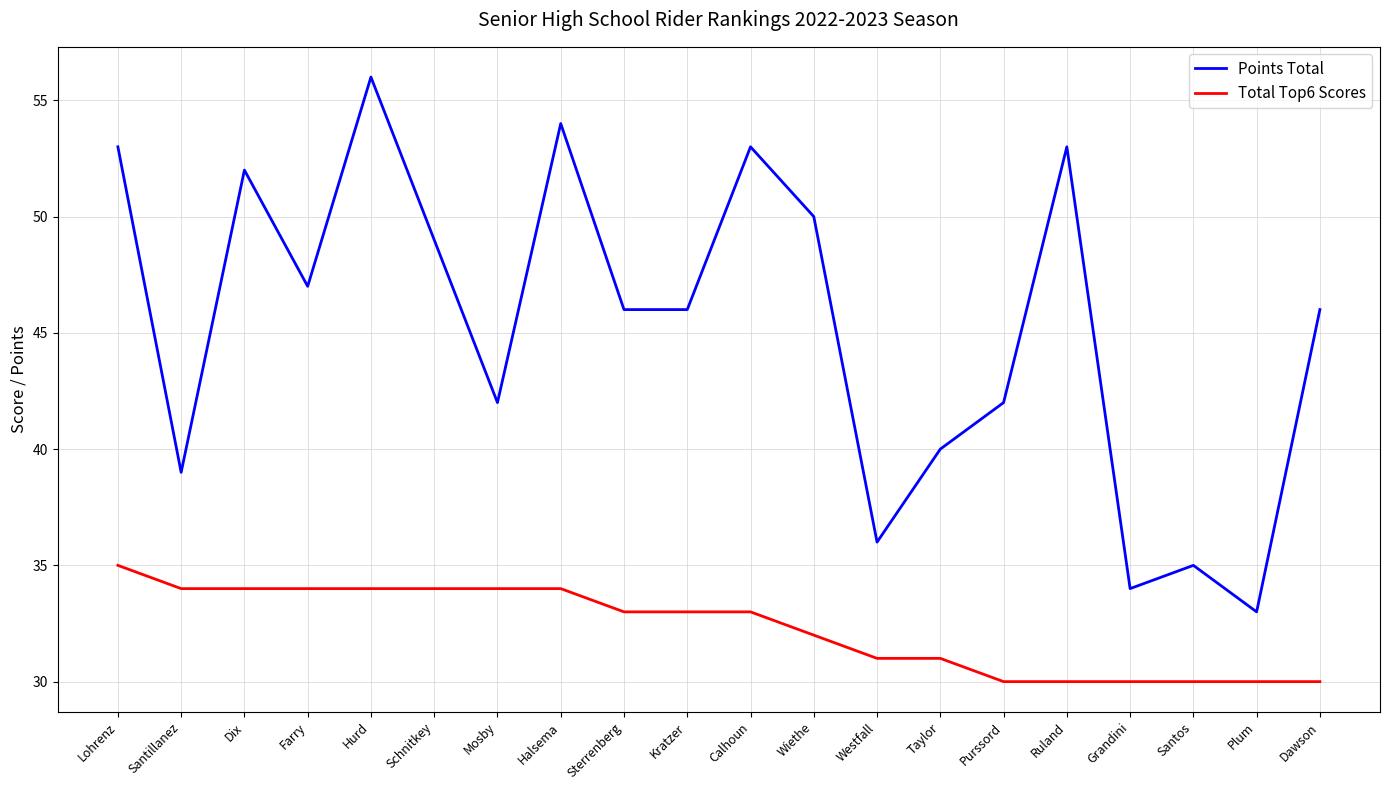

Rank the series by their maximum value, from lowest to highest.

Total Top6 Scores, Points Total